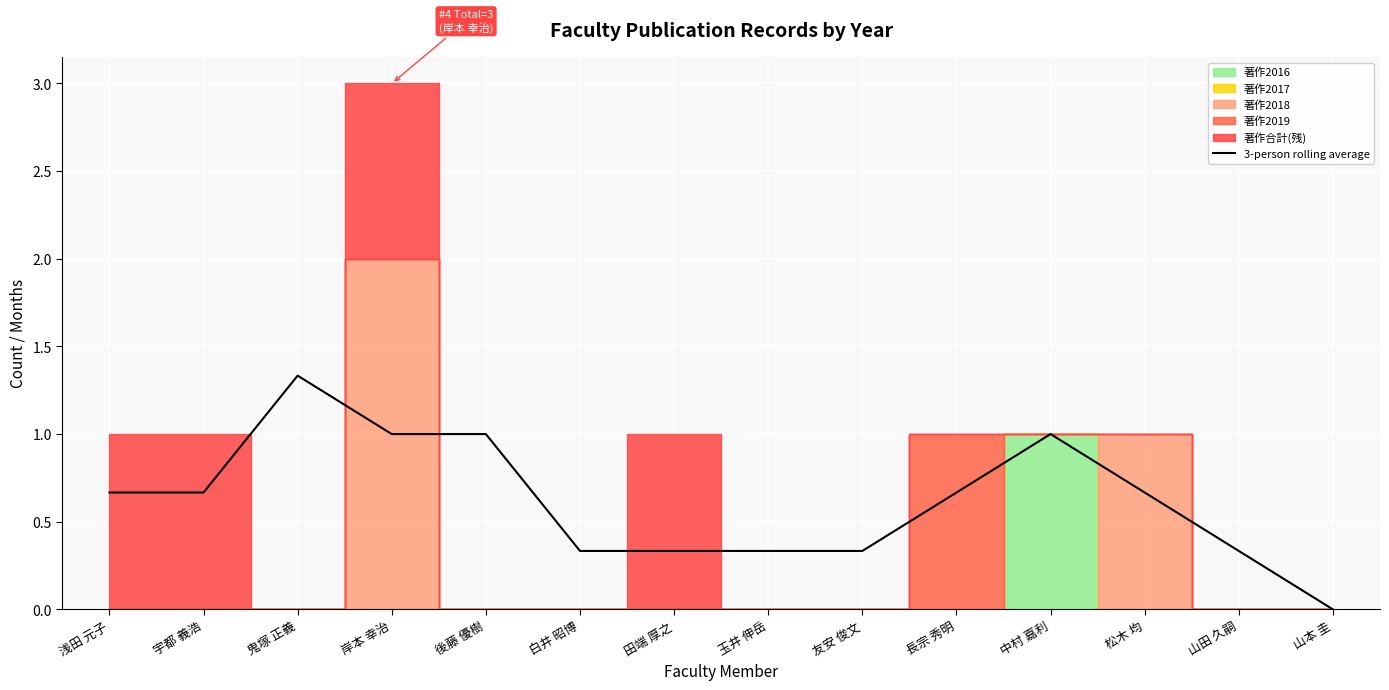

Is it true that 3-person rolling average equals 0.4 at 鬼塚 正義?

False